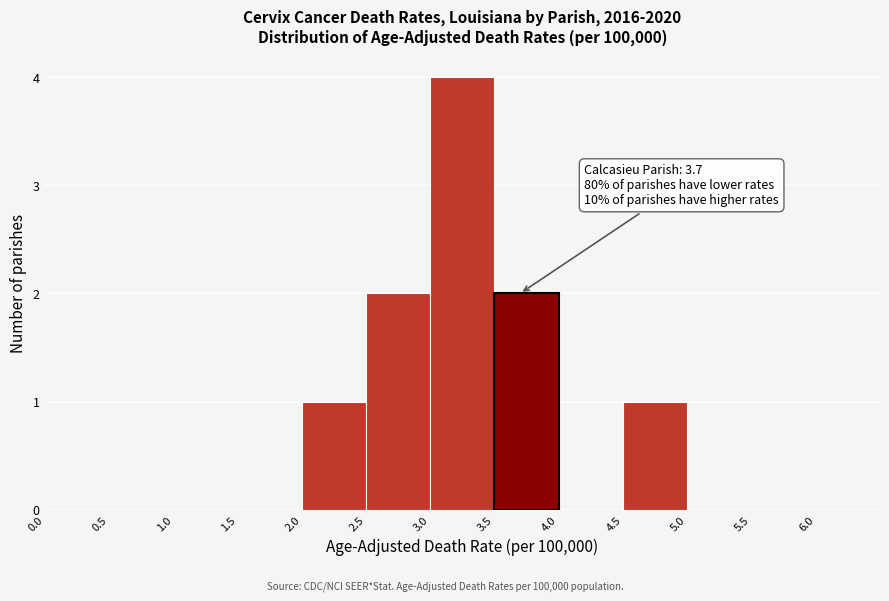

Over which range of the x-axis is the bar tallest?

3.0 to 3.5